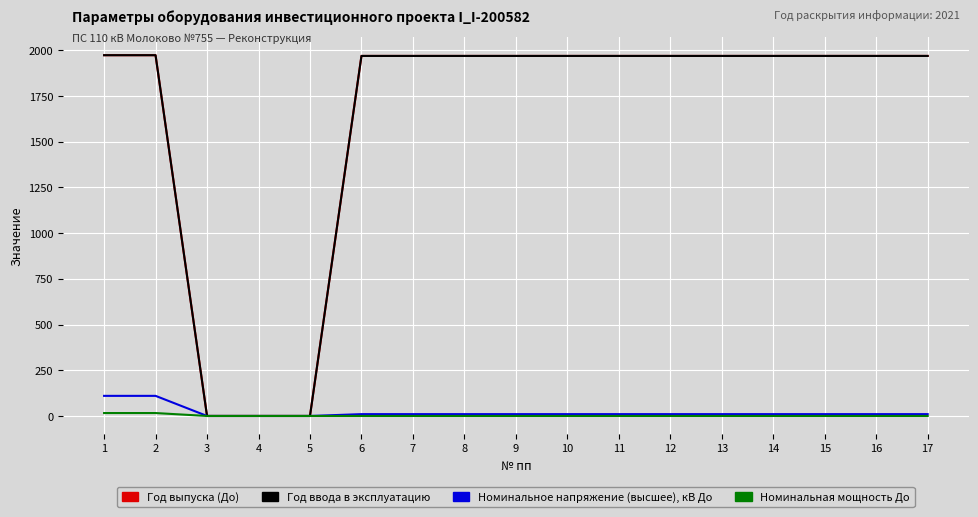

True or false: Год ввода в эксплуатацию has a value of 1345 at 1.

False